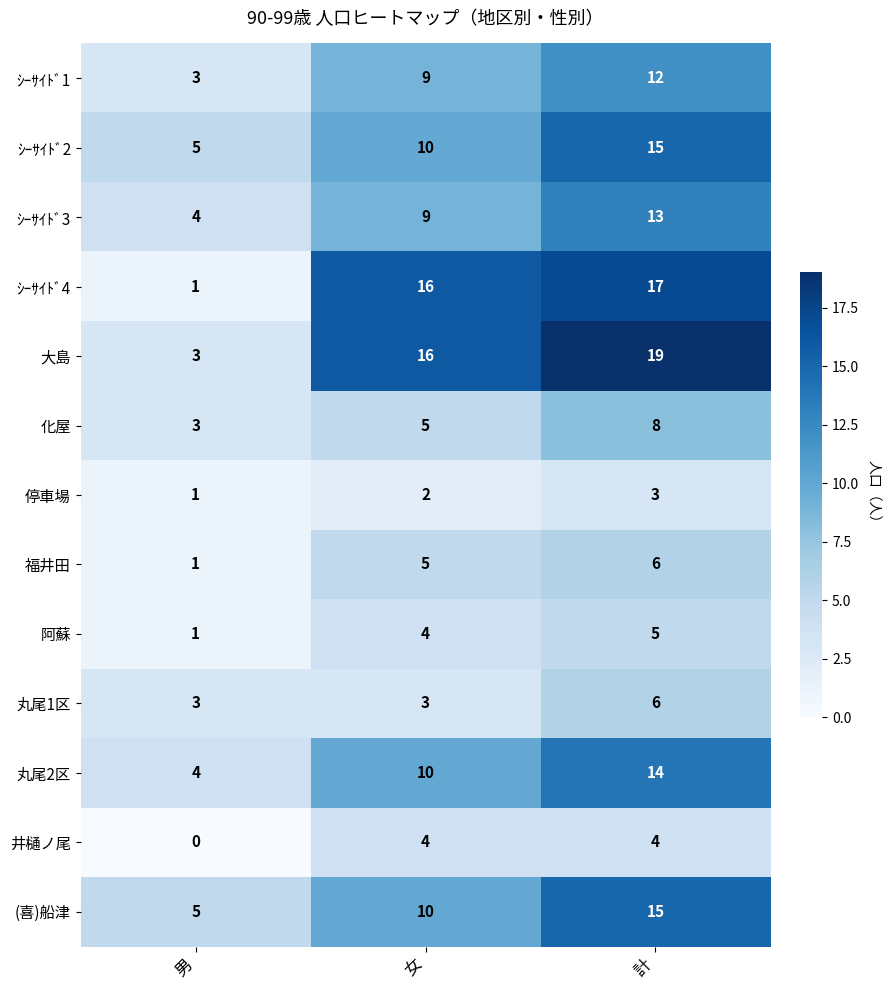

Which category has the lowest value across all series?

男